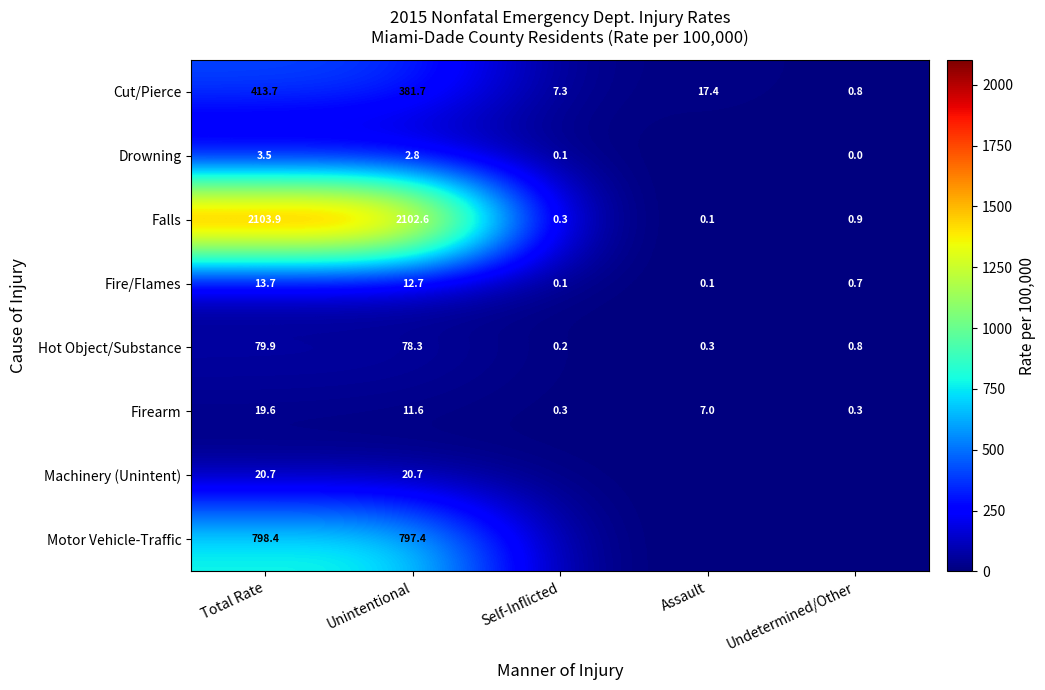

How many categories are shown in the chart?

5